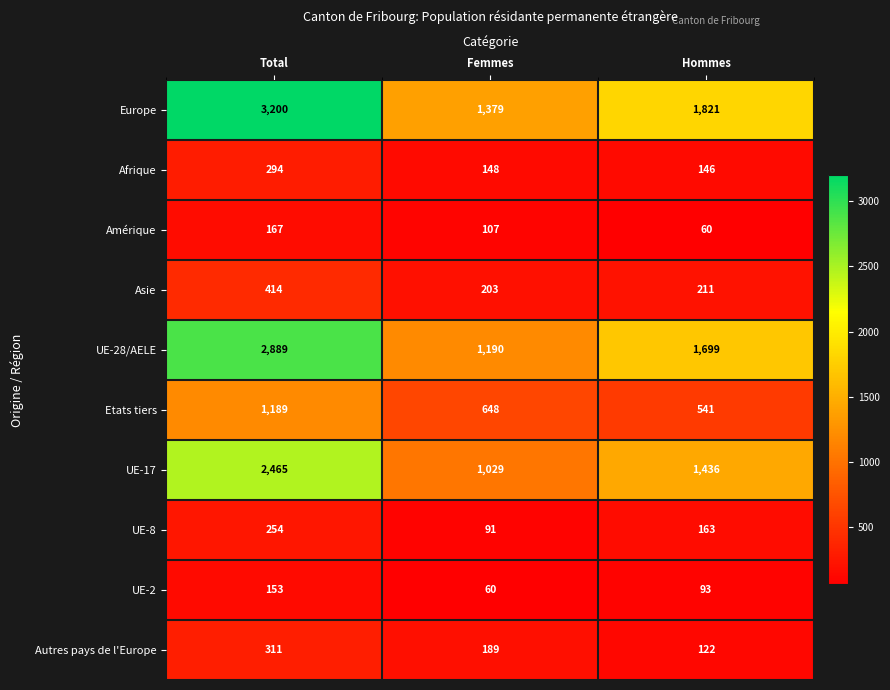

What is the minimum value for Europe?

1379